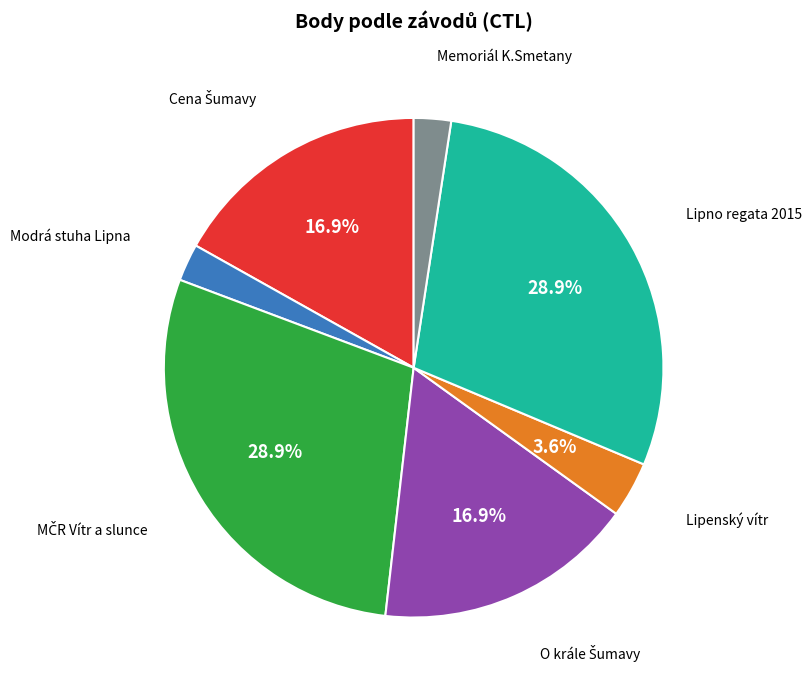

Is there any slice that represents more than half of the pie?

No